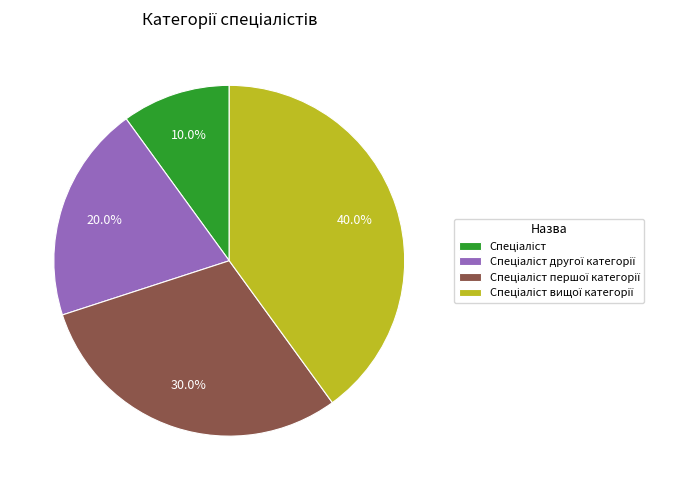

Is there any slice that represents more than half of the pie?

No